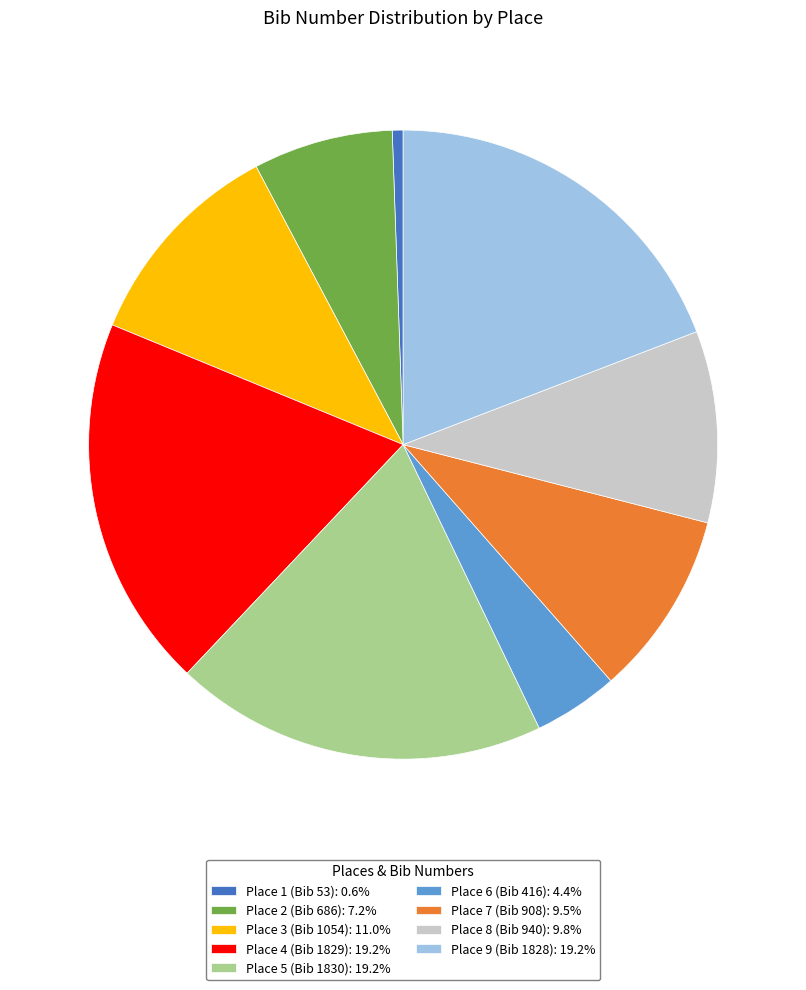

Is the sum of Place 9 (Bib 1828): 19.2% and Place 8 (Bib 940): 9.8% greater than half?

No